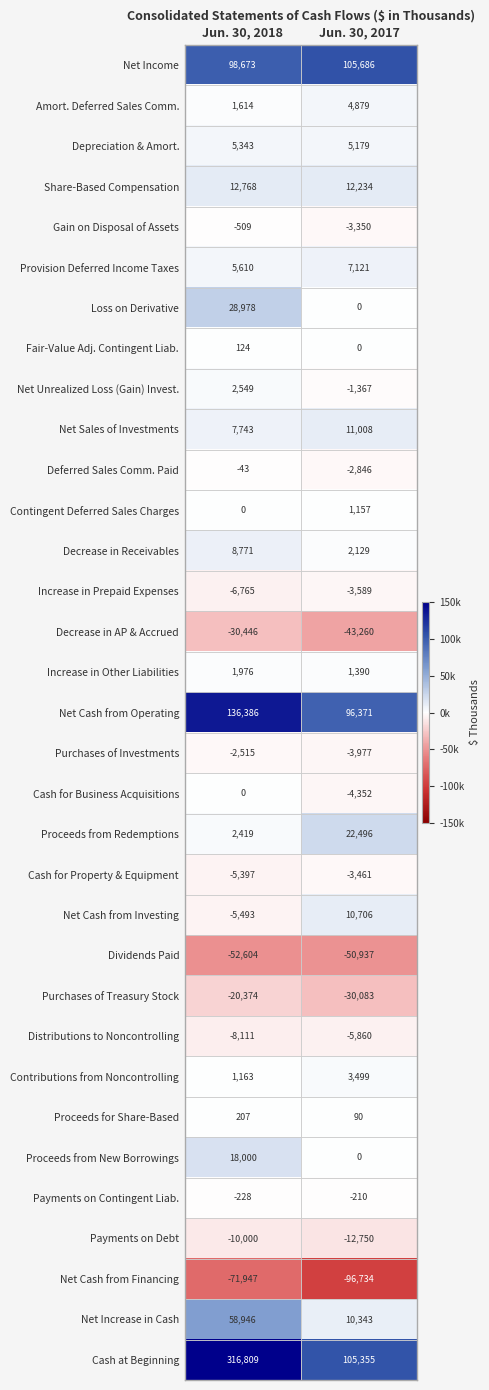

At which label is Cash for Property & Equipment closest to -4429?

Jun. 30, 2018